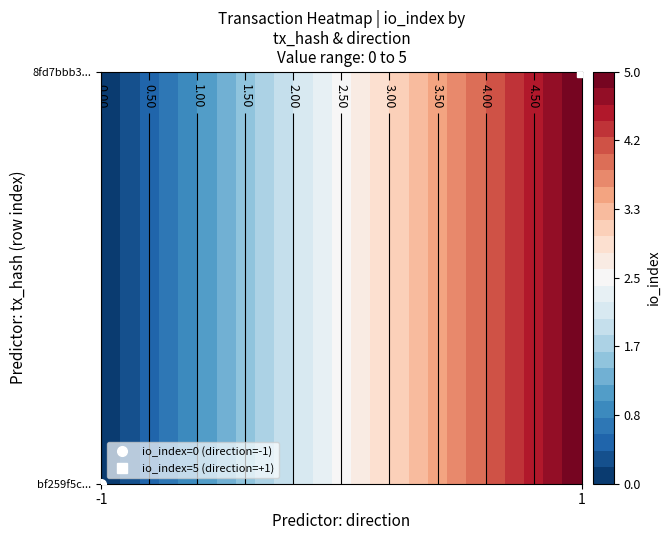

Reading left to right, list all the values displayed in this chart.

bf259f5c5472d21ccafc89568620aca0319e742: direction=-1	io_index=0
8fd7bbb3f8e7032297d47c8c9ca8b7a7caa637d: direction=1	io_index=5